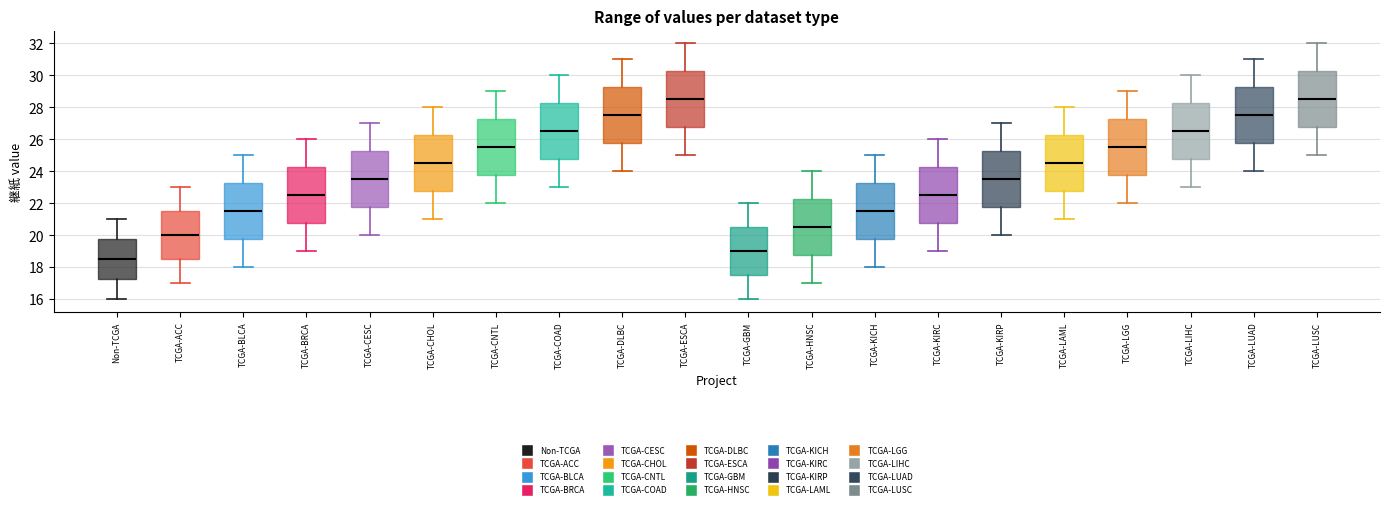

Where is the upper edge of the box for TCGA-HNSC on the y-axis? The values are not printed on the chart, so give them approximately, as read against the axis.

22.2